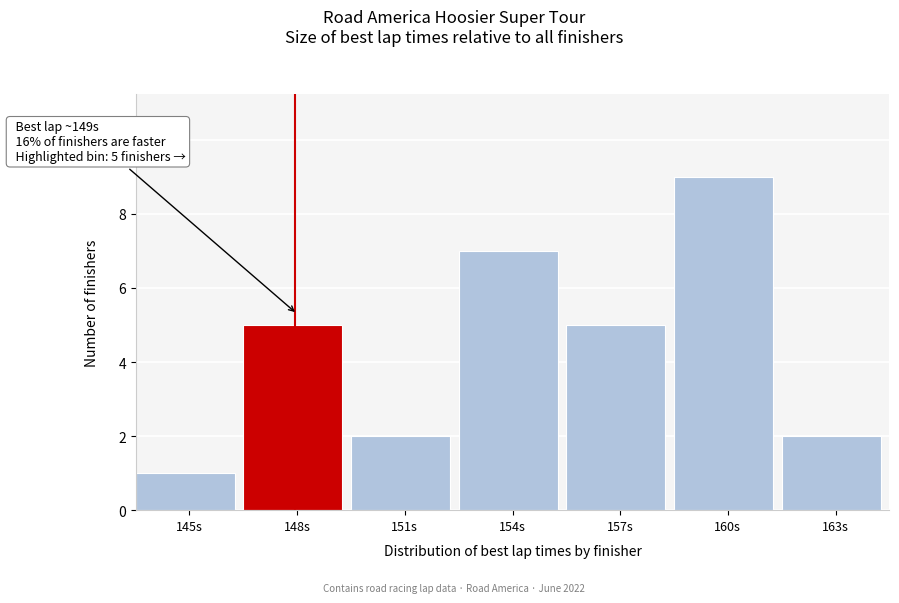

Reading right to left, list all the values displayed in this chart.

2	9	5	7	2	5	1